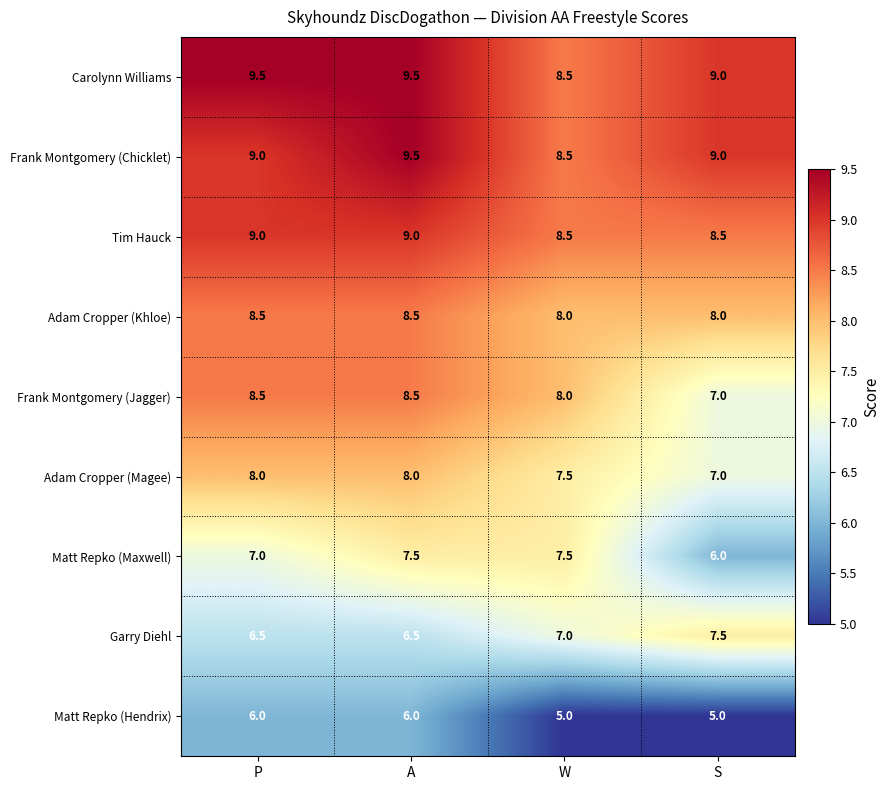

What is the average value of the Frank Montgomery (Jagger) series?

8.0